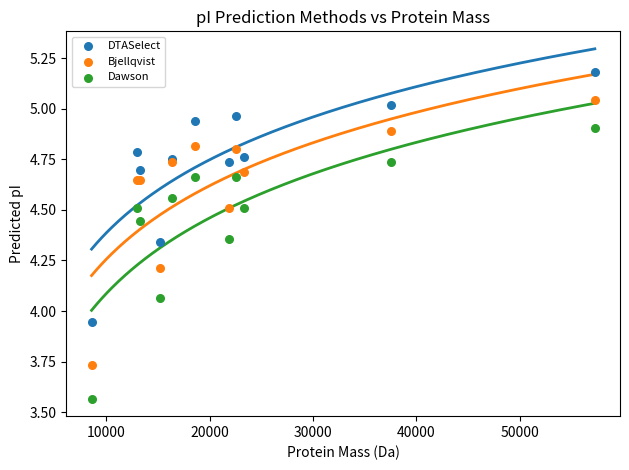

Which series has the largest Y range (max minus min)?

Dawson